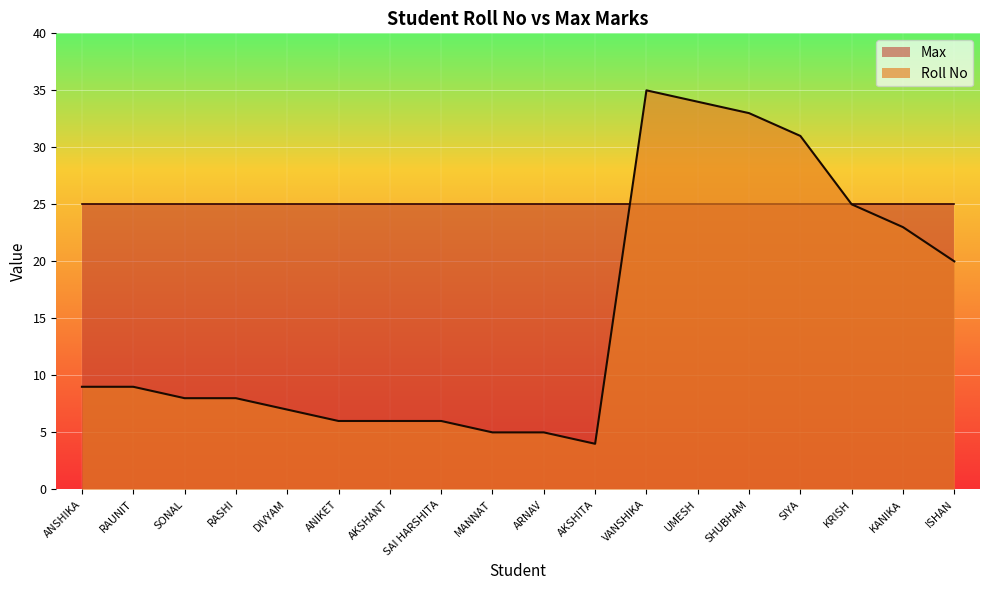

True or false: there are more than 1 points higher than both neighbors.

False